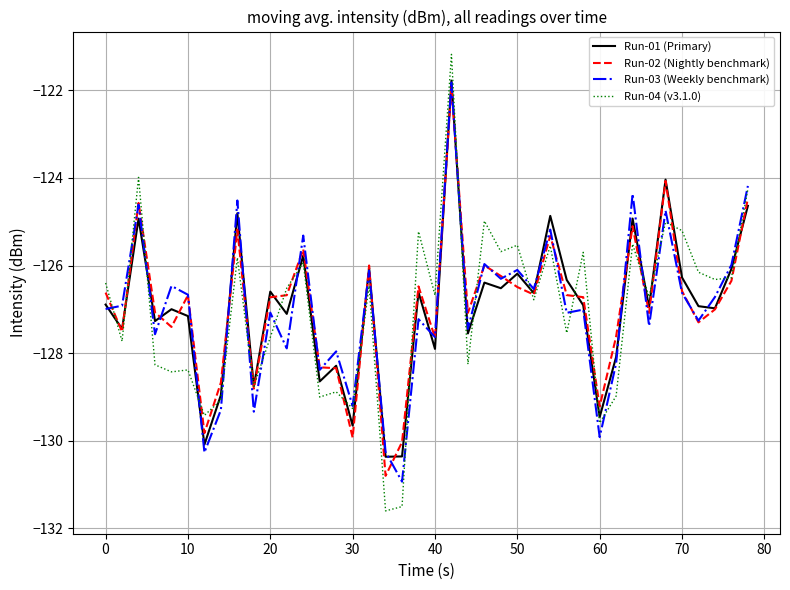

What is the average value of the Run-02 (Nightly benchmark) series?

-126.9